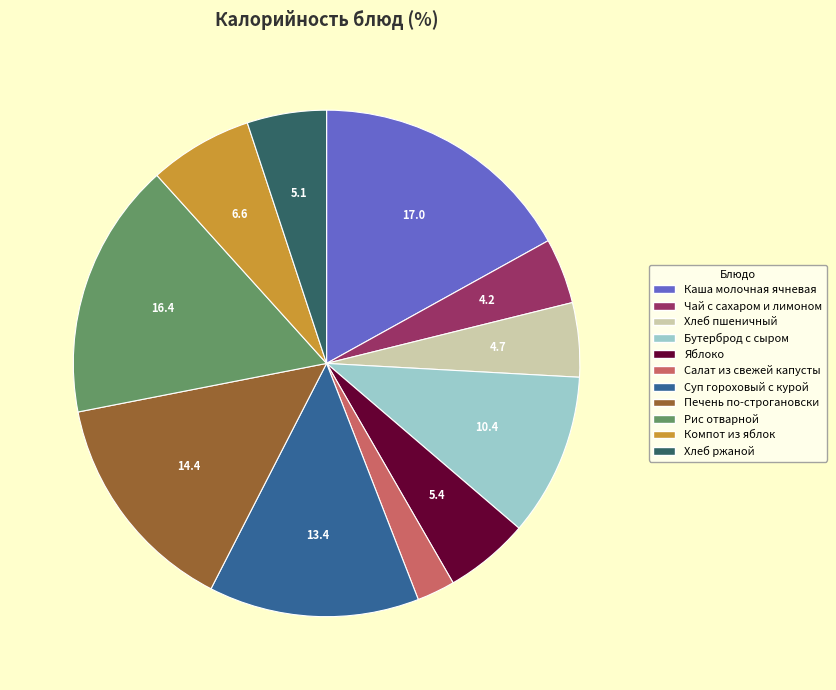

Is it true that Печень по-строгановски is 14% of the pie?

True